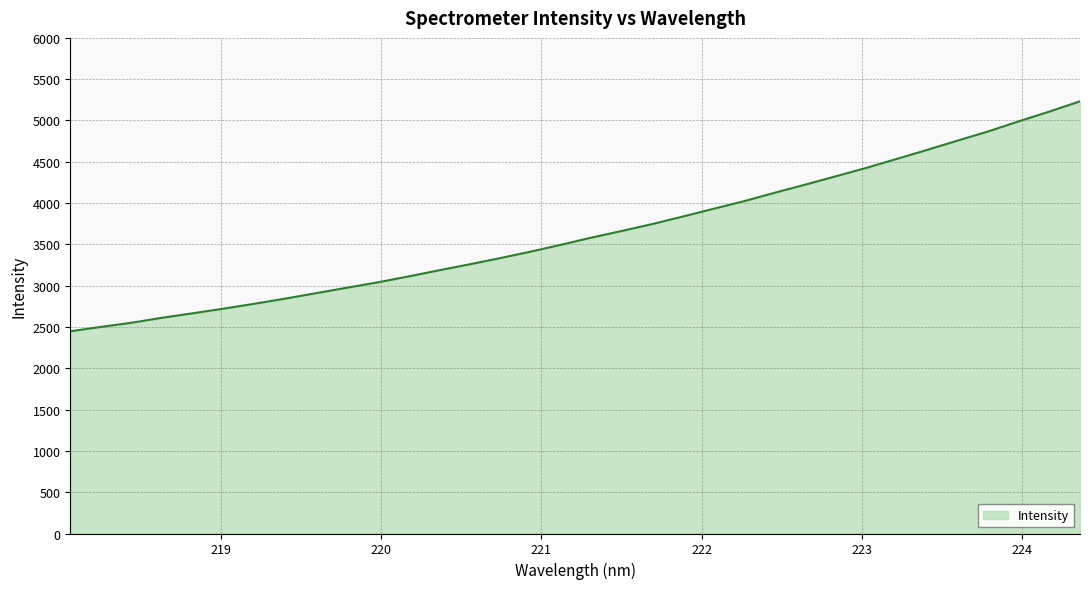

What is the greatest value displayed?

5231.8